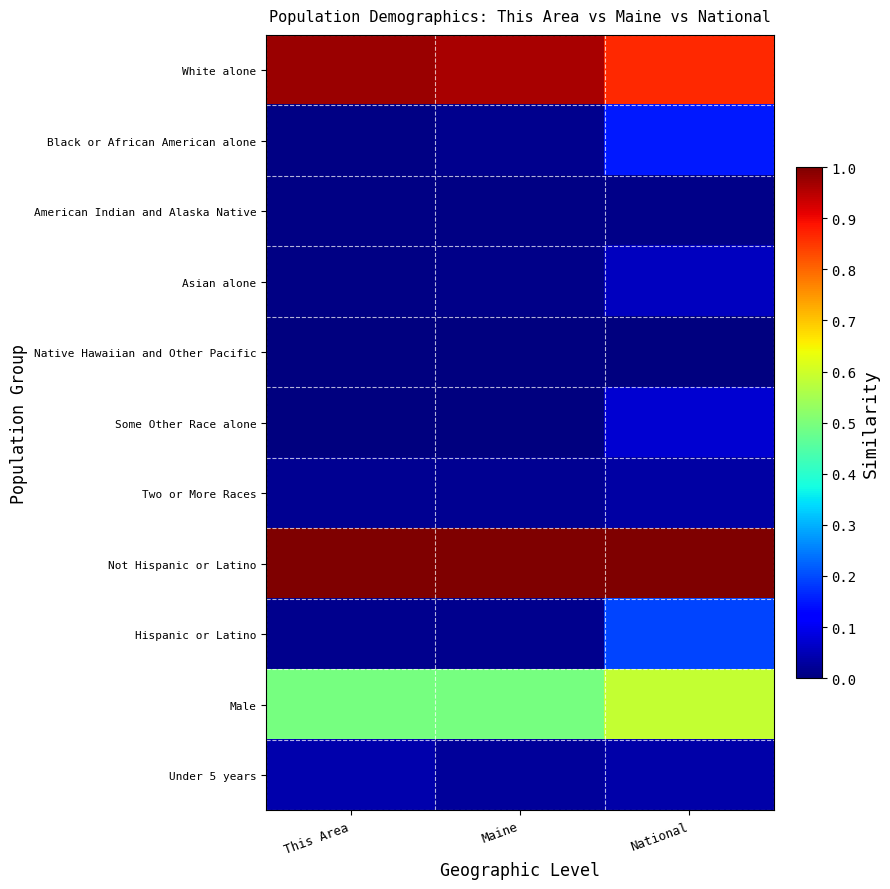

Rank the series by their maximum value, from highest to lowest.

Not Hispanic or Latino, White alone, Male, Hispanic or Latino, Black or African American alone, Some Other Race alone, Asian alone, Under 5 years, Two or More Races, American Indian and Alaska Native, Native Hawaiian and Other Pacific